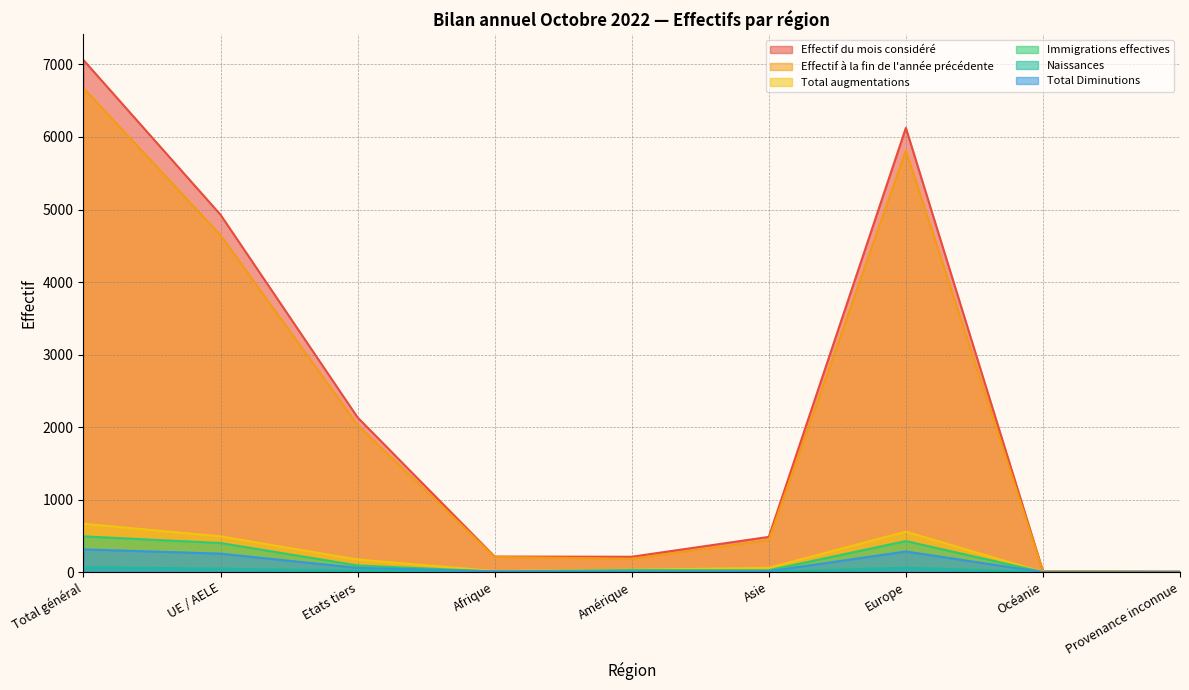

True or false: Naissances and Total augmentations cross at least once.

False